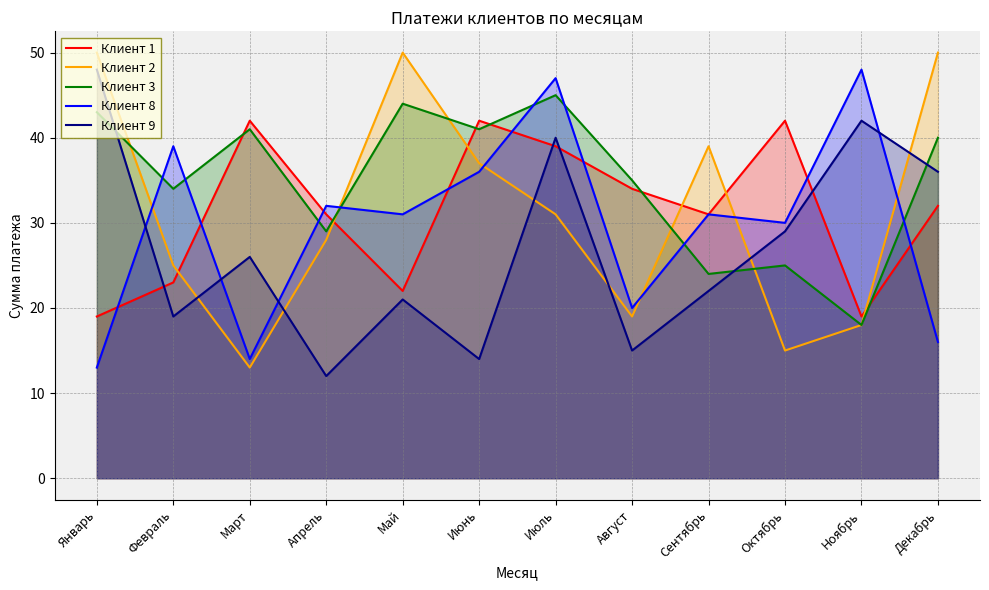

Between Март and Октябрь, which is larger?

Март